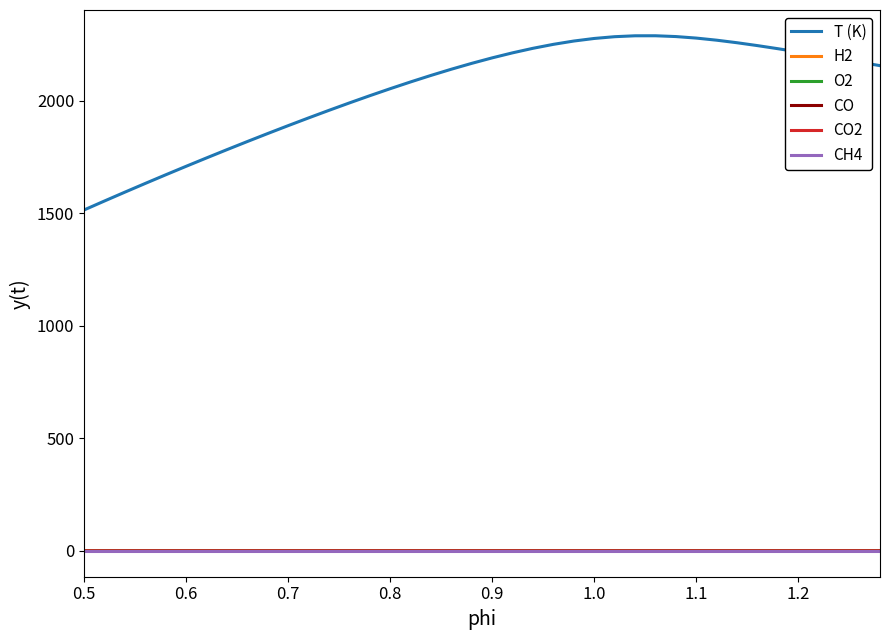

True or false: CH4 and T (K) intersect in this chart.

False